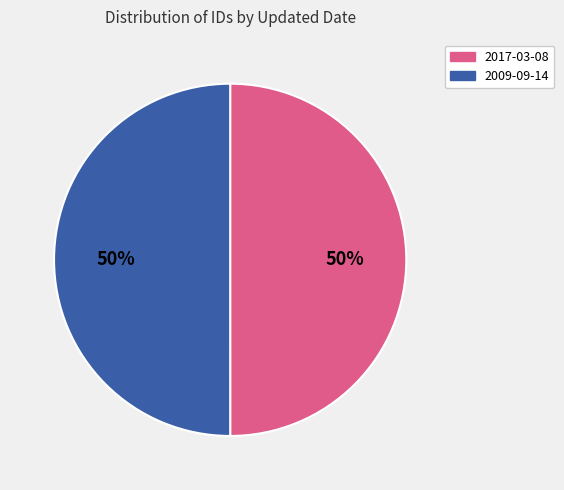

The 2009-09-14 slice represents 50% of the pie. True or false?

True